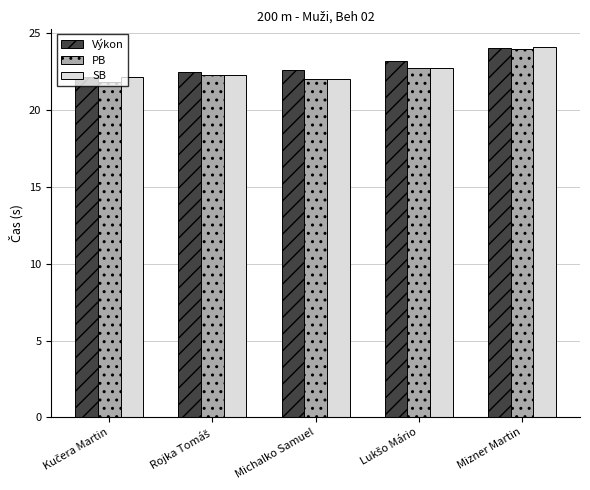

Between Michalko Samuel and Mizner Martin, which series saw the biggest shift?

SB